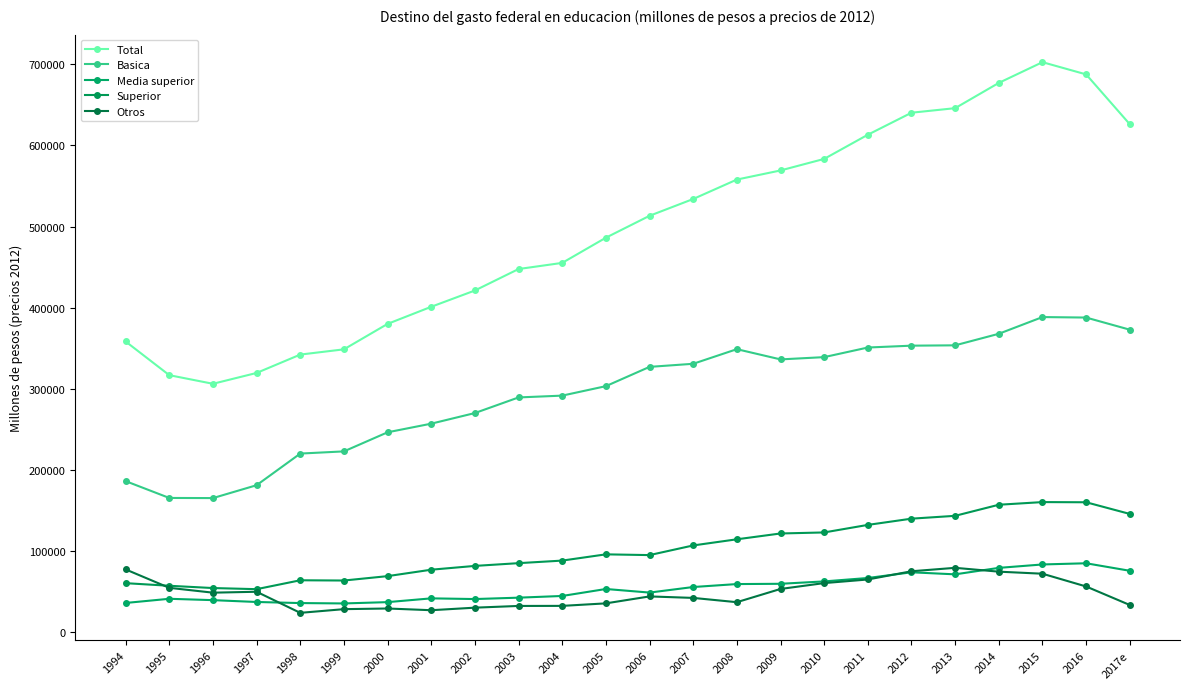

Does the chart display data point markers on the line(s)?

Yes